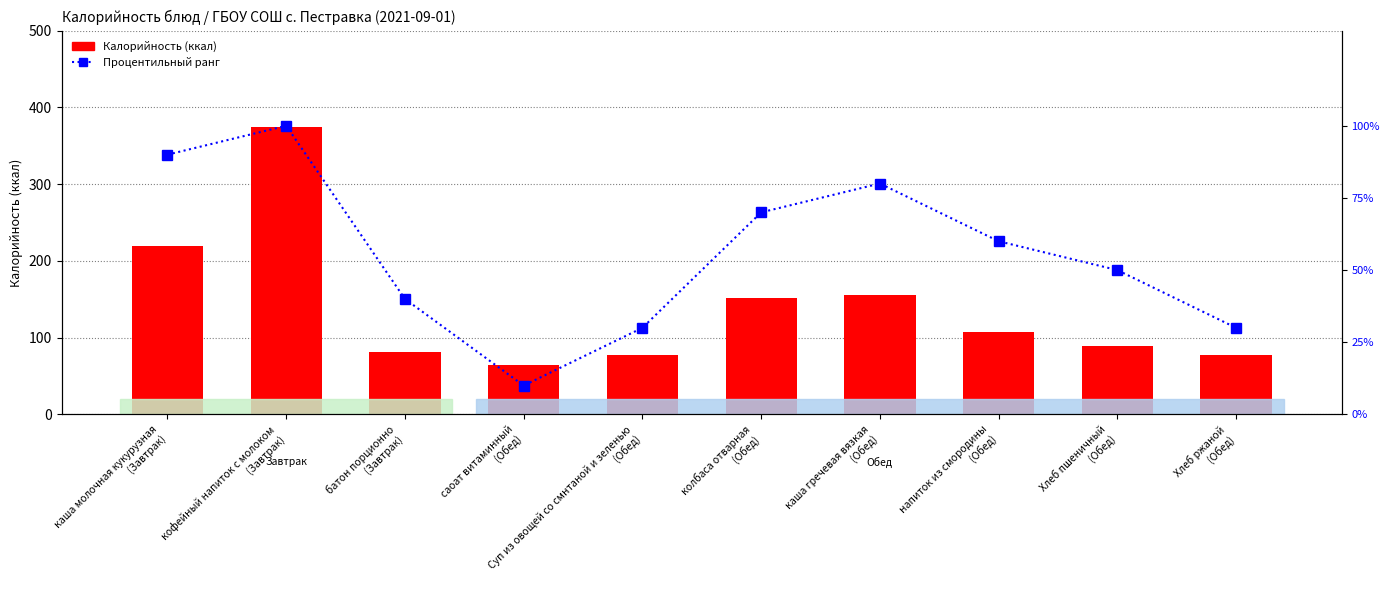

What are all the series names shown in the legend?

Калорийность, Процентильный ранг